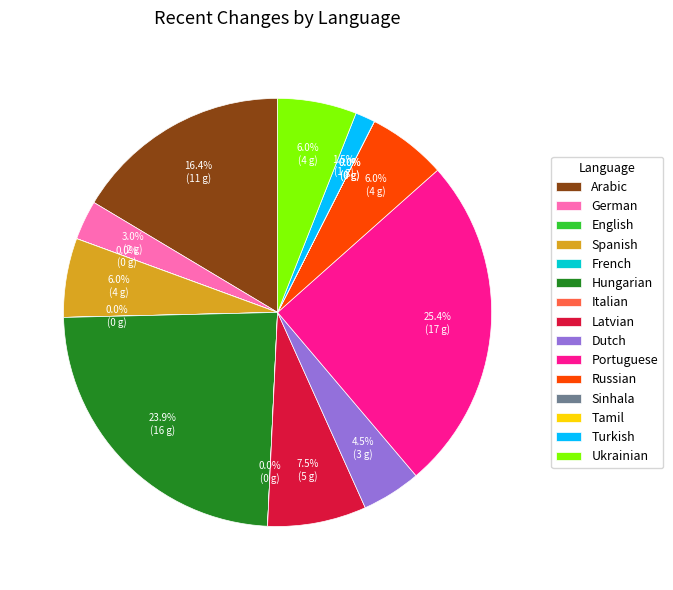

Which category has the biggest portion of the pie?

Portuguese